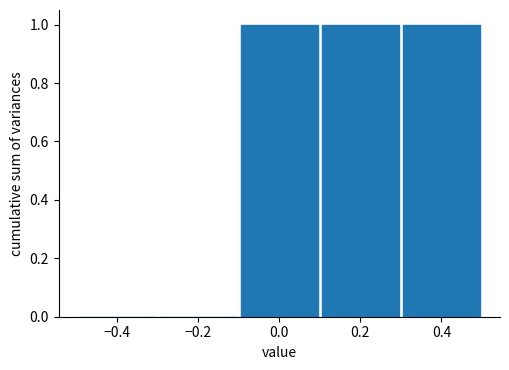

How tall is the bar that spans 0.1 to 0.3 on the x-axis? The values are not printed on the chart, so give them approximately, as read against the axis.

1